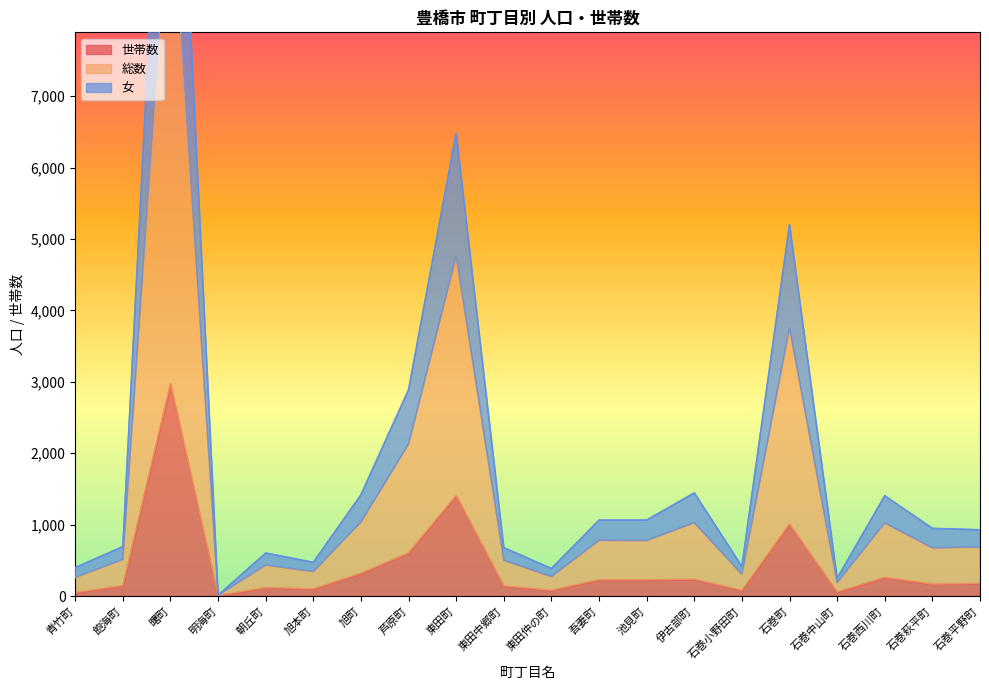

Reading left to right, transcribe all the data shown in this chart.

世帯数: 46	145	2969	5	117	98	316	603	1406	141	78	226	226	233	79	1006	55	259	166	176
総数: 397	692	13705	10	601	471	1417	2889	6482	677	384	1063	1063	1444	412	5201	248	1404	947	927
女: 259	512	10146	10	432	342	1035	2127	4759	499	272	779	776	1026	304	3755	187	1023	674	686